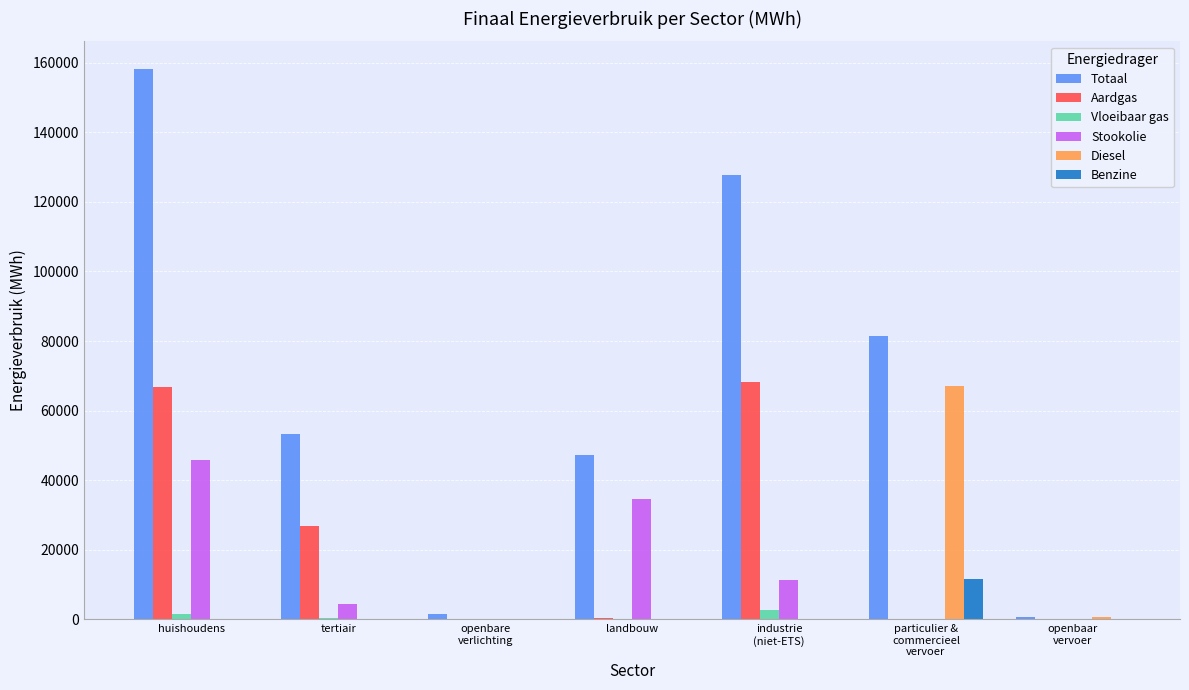

What is the sum of all Vloeibaar gas values?

5112.7